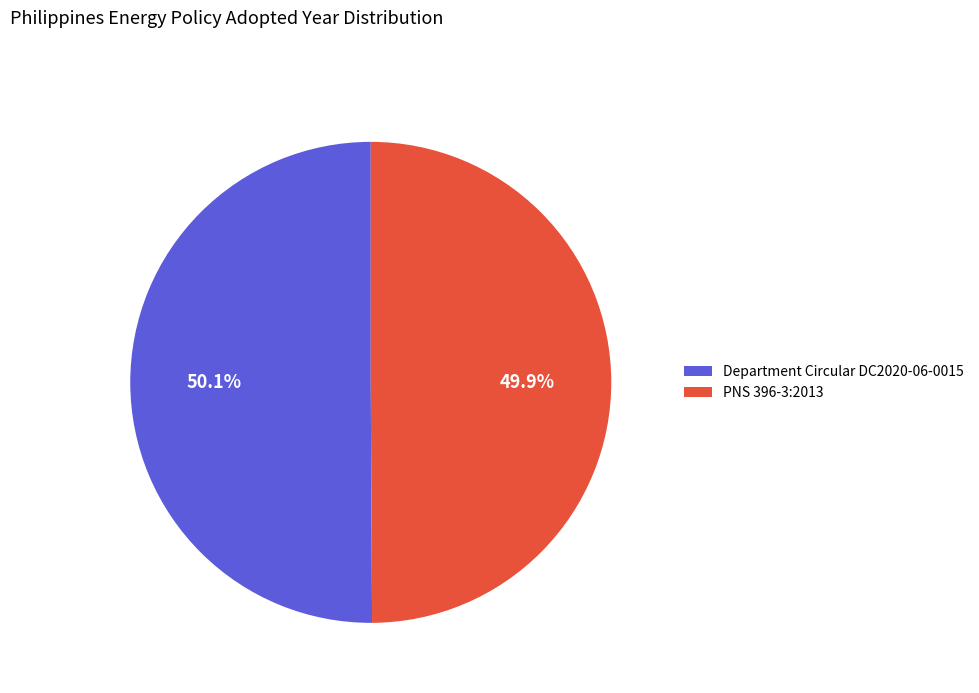

Does any single category account for the majority?

Yes